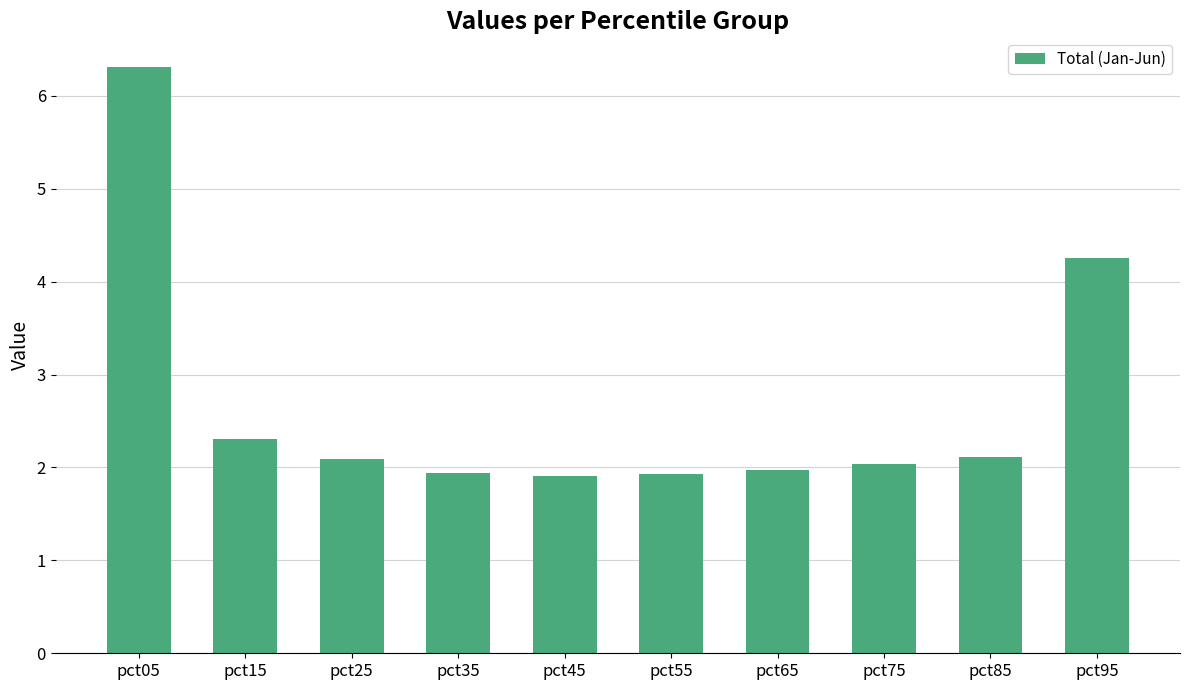

Reading left to right, extract all data points from this chart.

6.3	2.3	2.1	1.9	1.9	1.9	2.0	2.0	2.1	4.3